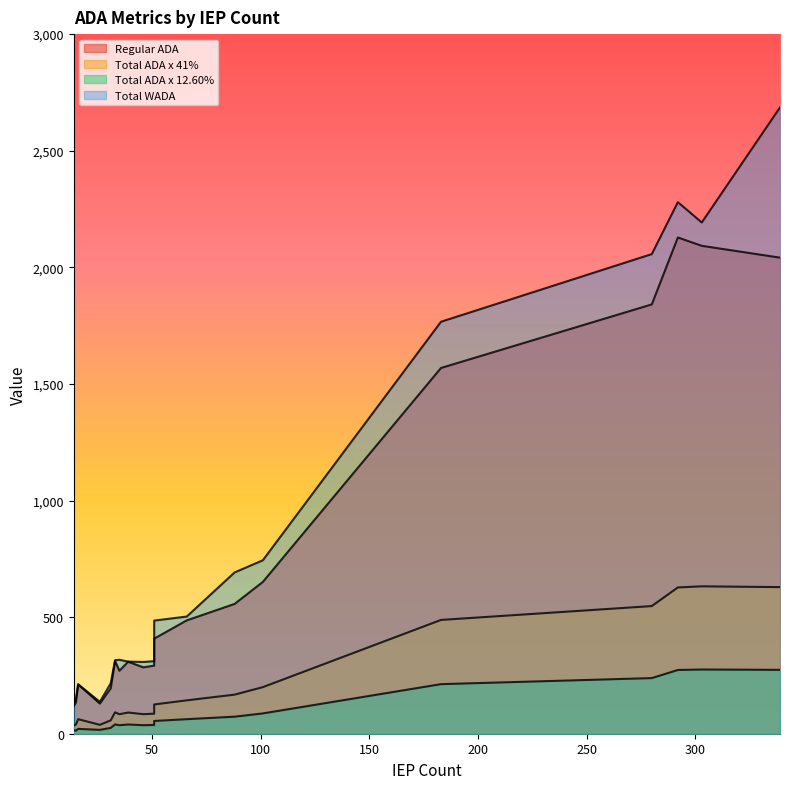

At which category does Regular ADA reach its first local peak?

292